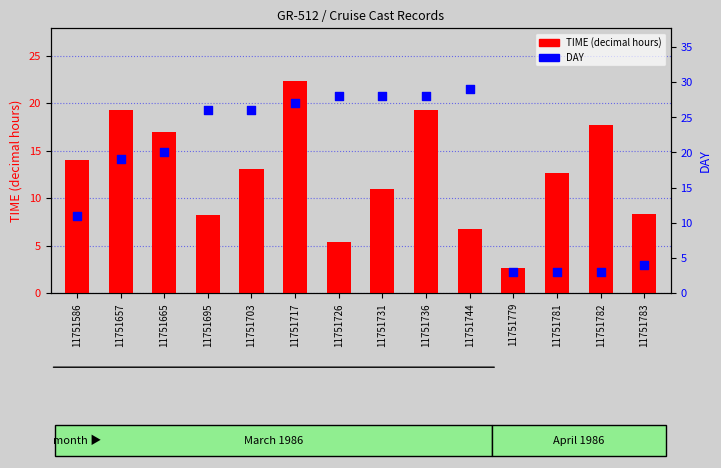

Which series has the largest Y range (max minus min)?

DAY